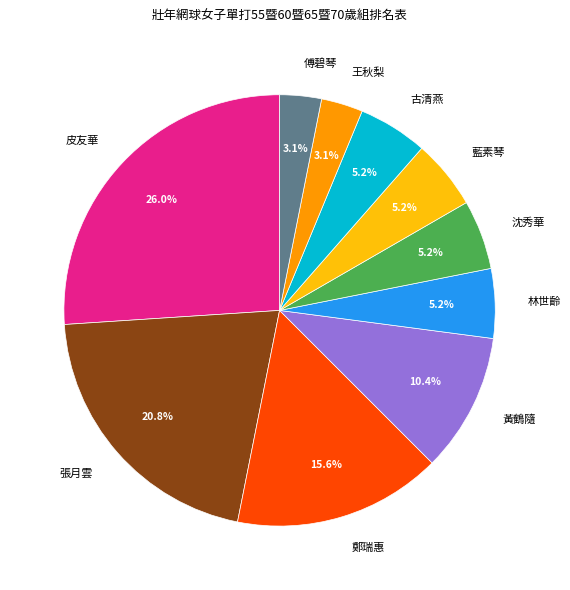

Combined, do 林世齡 and 古清燕 account for over 50%?

No